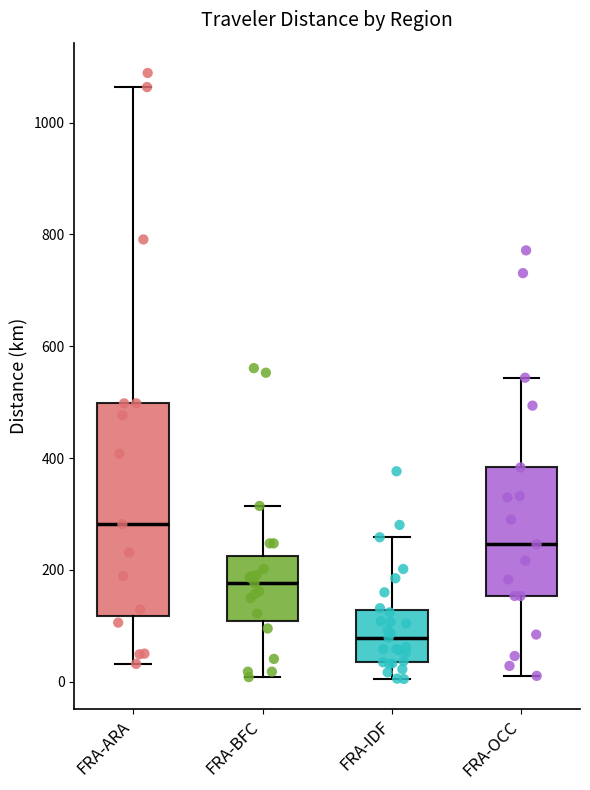

Which box's median line is the highest?

FRA-ARA